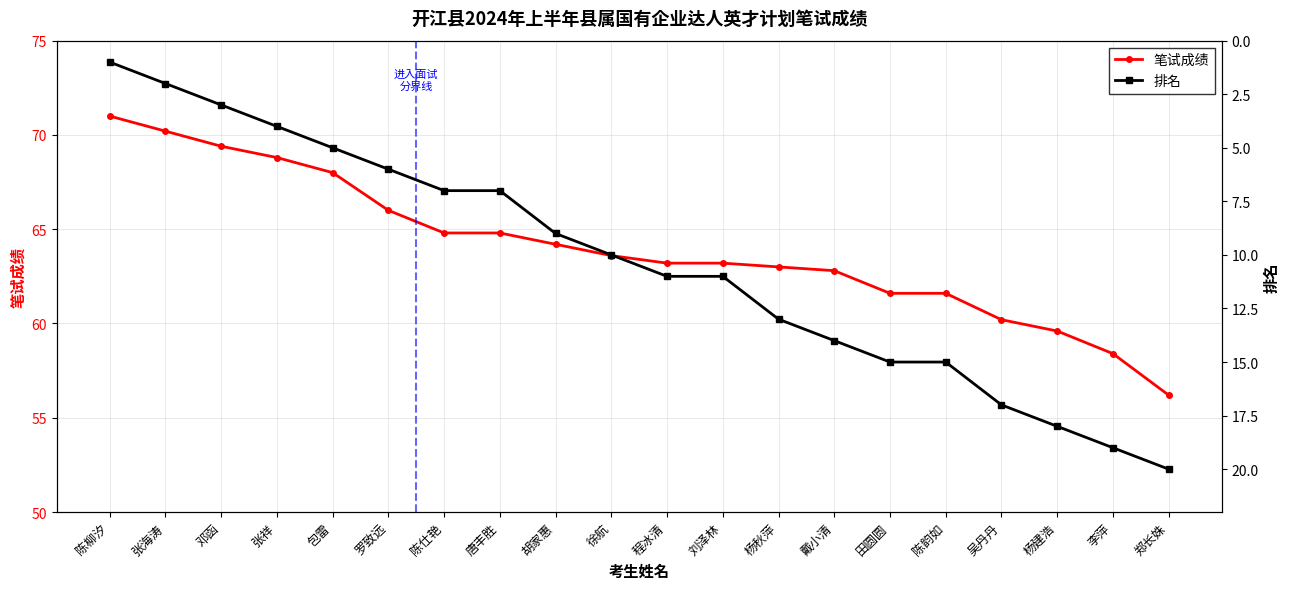

What are all the series names shown in the legend?

笔试成绩, 排名